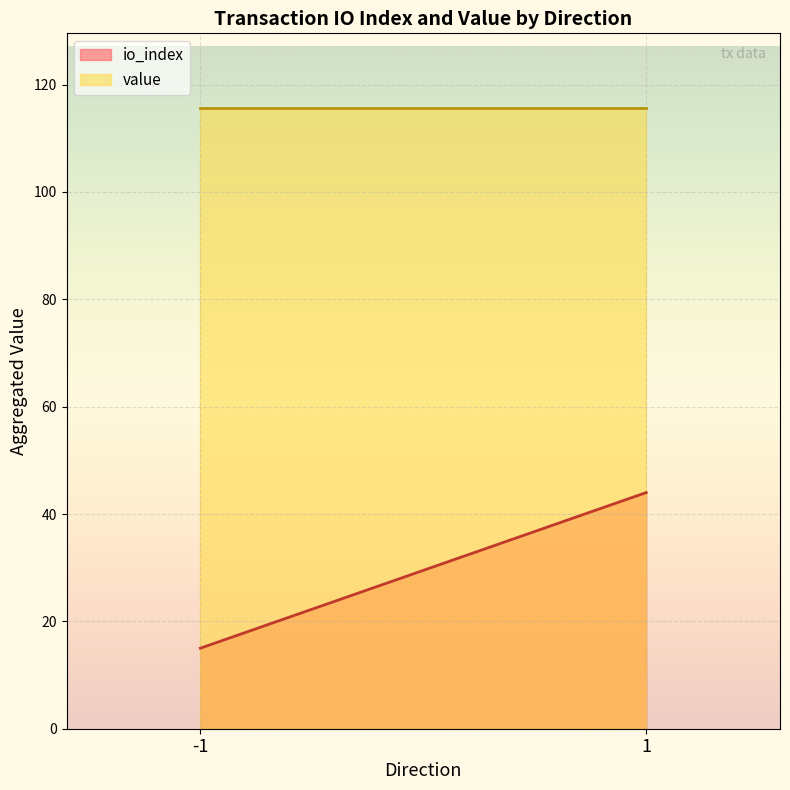

What is the sum of all io_index values?

59.0